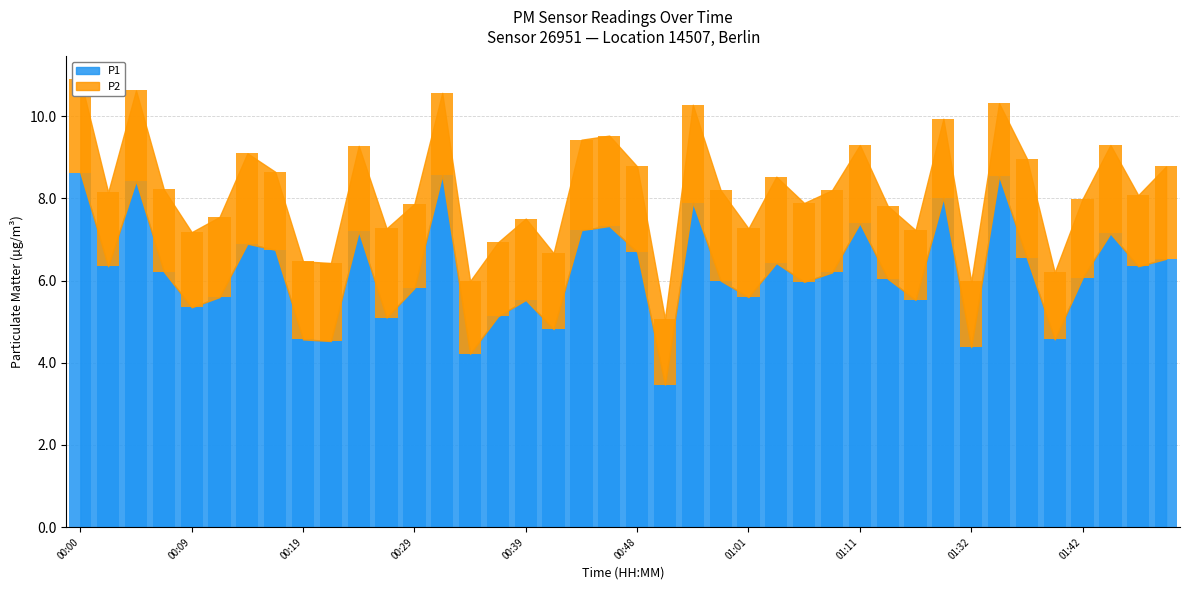

Rank the series by their average value, from highest to lowest.

P1, P2